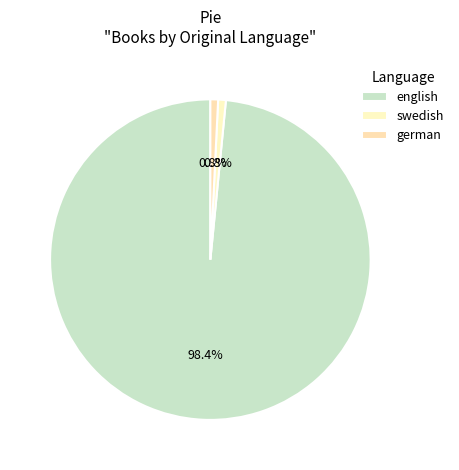

What is the largest slice in the pie chart?

english